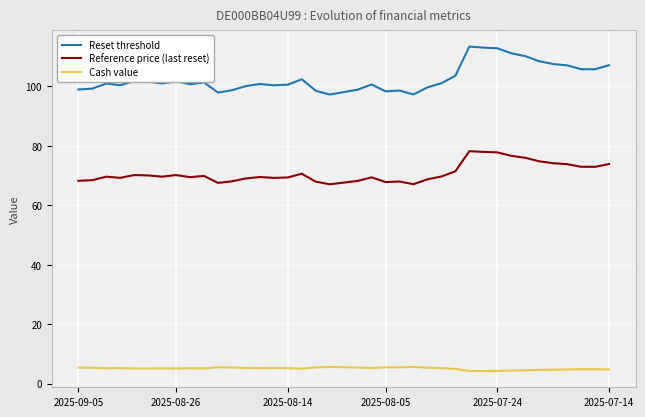

Which series has the largest total across all categories?

Reset threshold